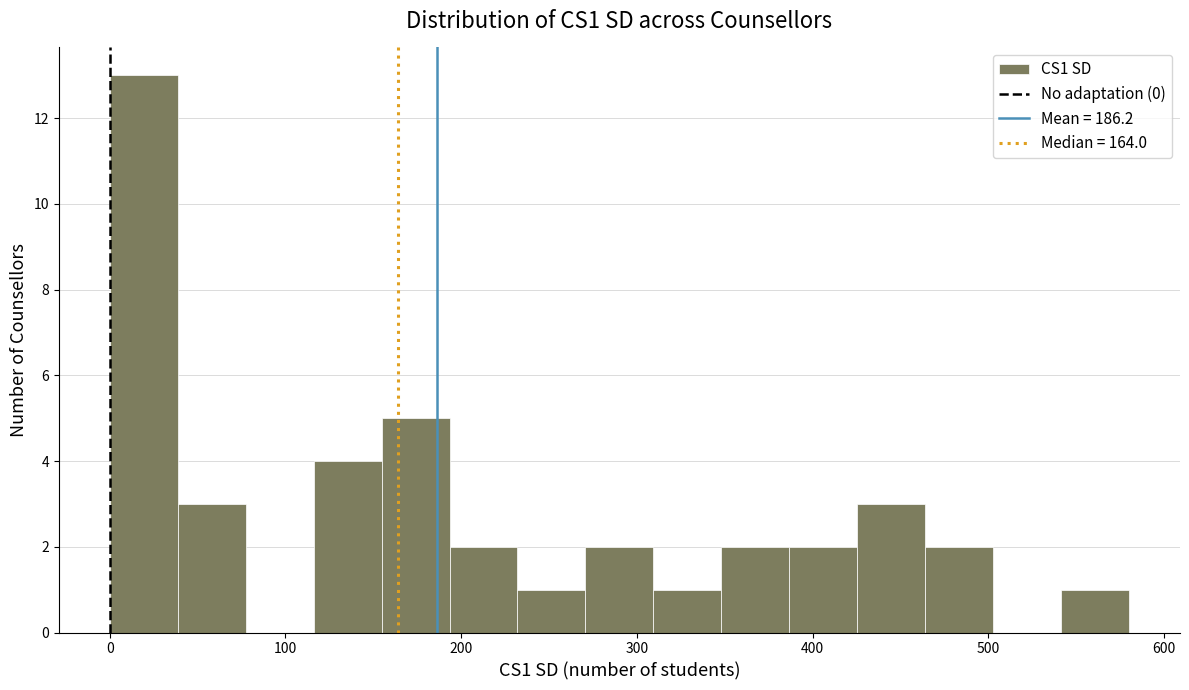

Read against the x-axis, roughly where is the centre of the tallest bar?

20